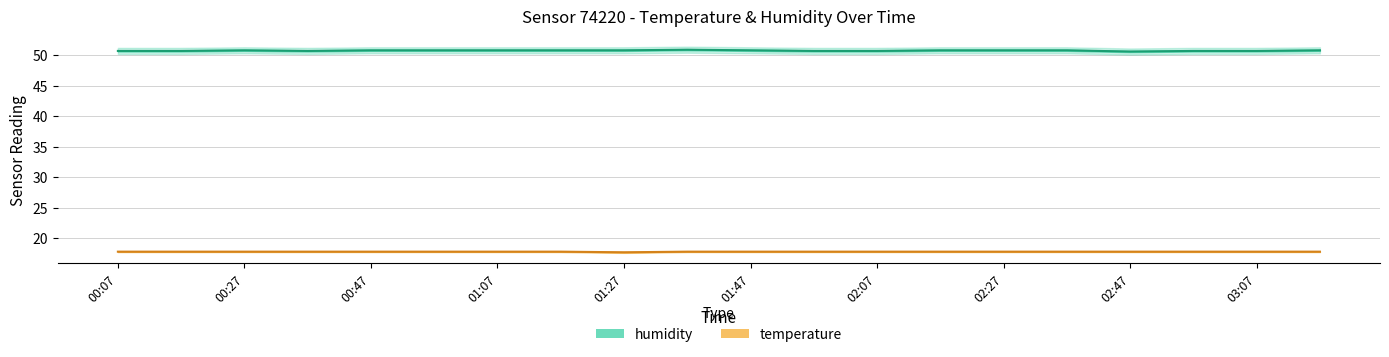

How many humidity values are between 50 and 51?

20